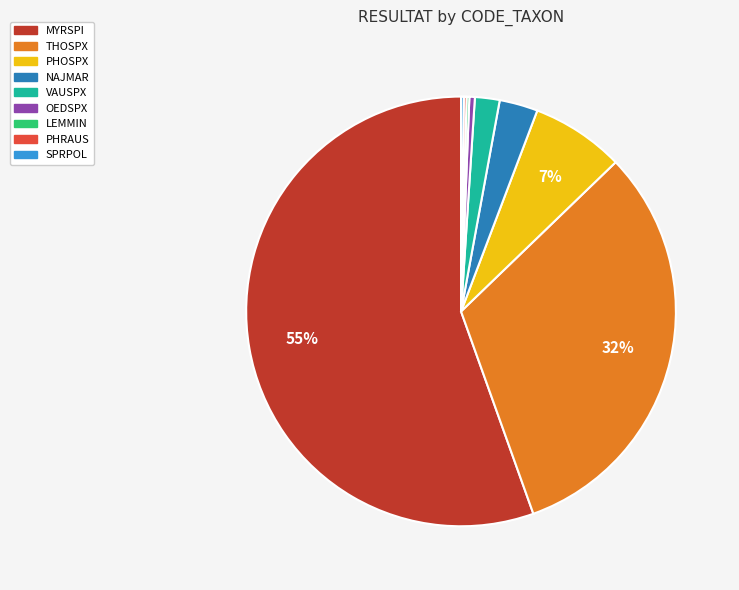

To the nearest percent, what is the average slice percentage?

11%